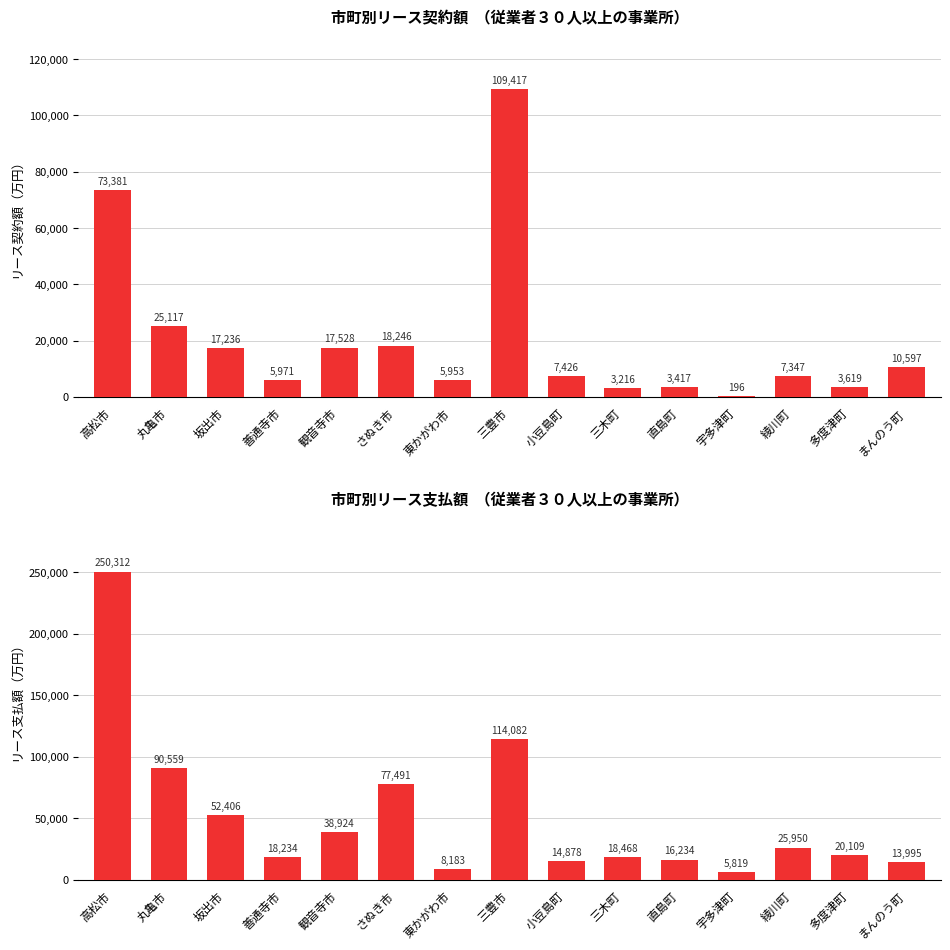

Count the number of categories in the chart.

15